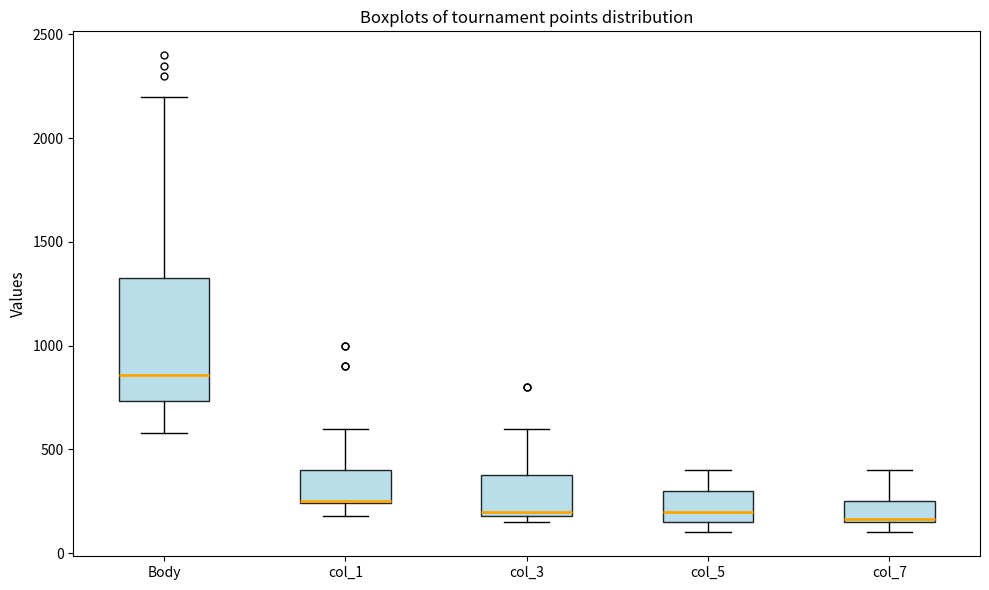

Reading left to right, transcribe this box plot: for each box, give where its median line is, the range the box spans, and where its two whiskers end, as read against the y-axis. The values are not printed on the chart, so give them approximately, as read against the axis.

Body: median 850, box 750 to 1350, whiskers 600 to 2200
col_1: median 250 (drawn on the box's lower edge), box 250 to 400, whiskers 200 to 600
col_3: median 200 (just above the box's lower edge), box 200 to 400, whiskers 150 to 600
col_5: median 200, box 150 to 300, whiskers 100 to 400
col_7: median 150, box 150 to 250, whiskers 100 to 400